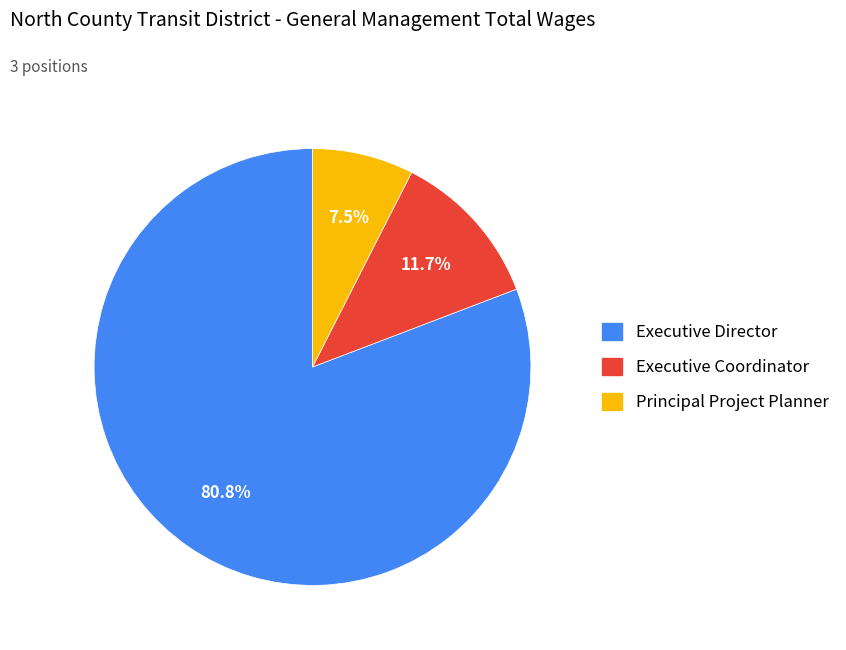

Which category has the smallest portion of the pie?

Principal Project Planner